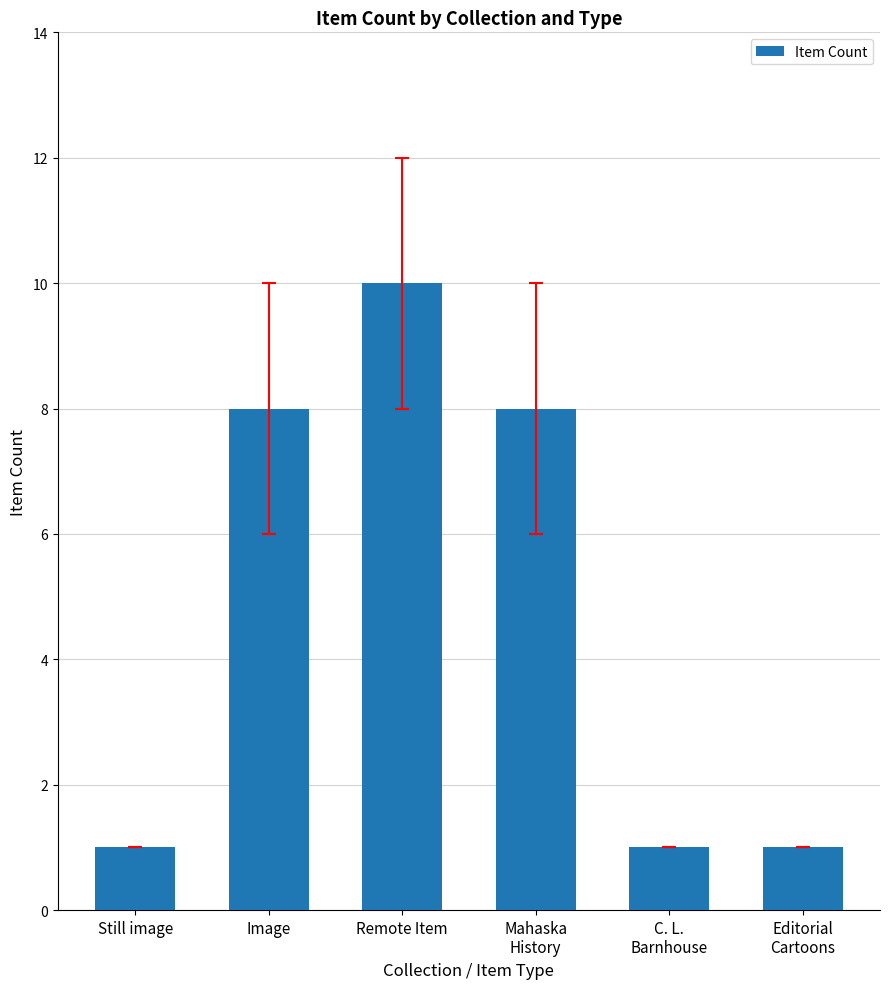

How many data points does each series have?

6